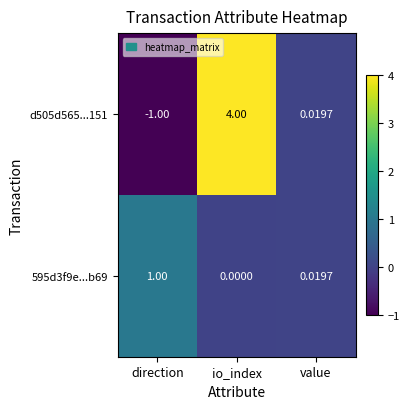

List the labels in order of 595d3f9e...b69 value, smallest first.

io_index, value, direction